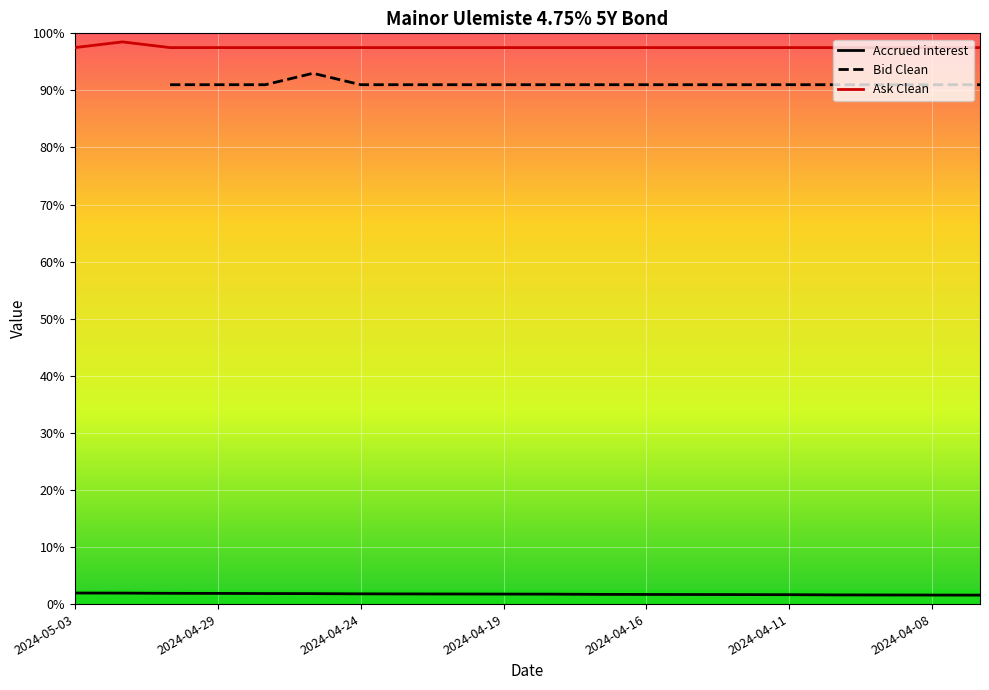

What is the difference between the maximum and minimum values?

1.0